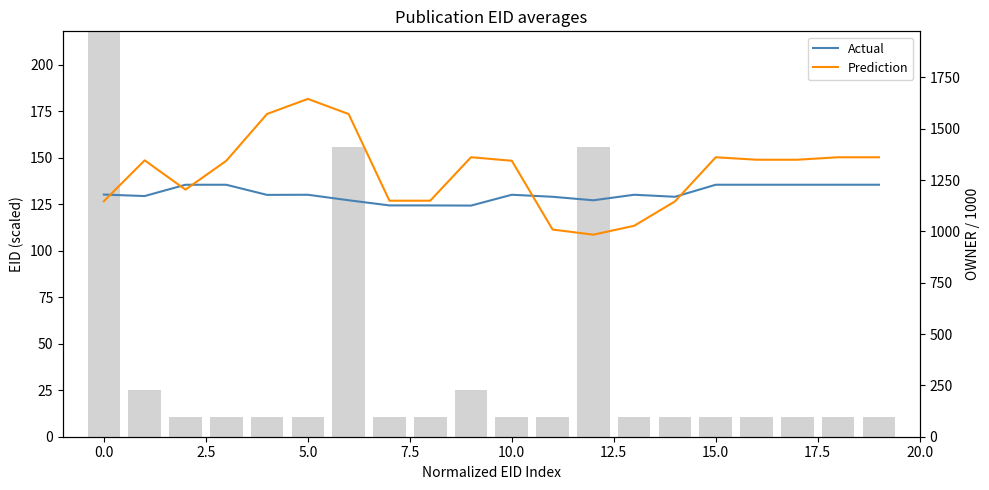

Which has a higher value, 17 or 20.0?

17